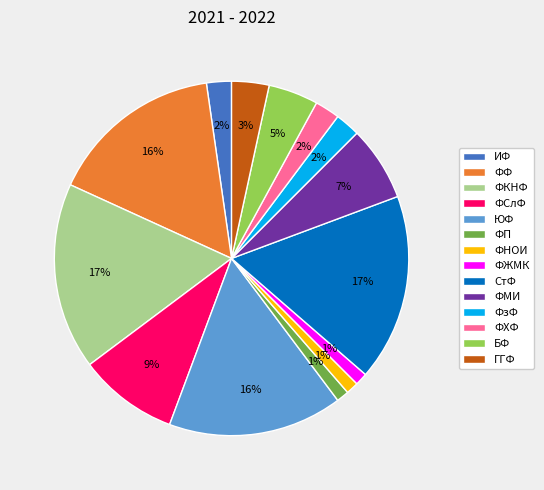

Does ФЖМК account for over 50% of the chart?

No